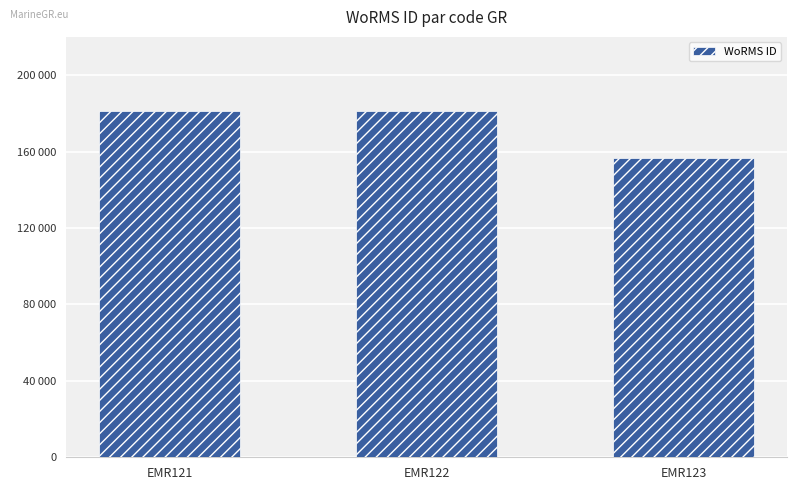

Is it true that the value at EMR121 is 63939?

False